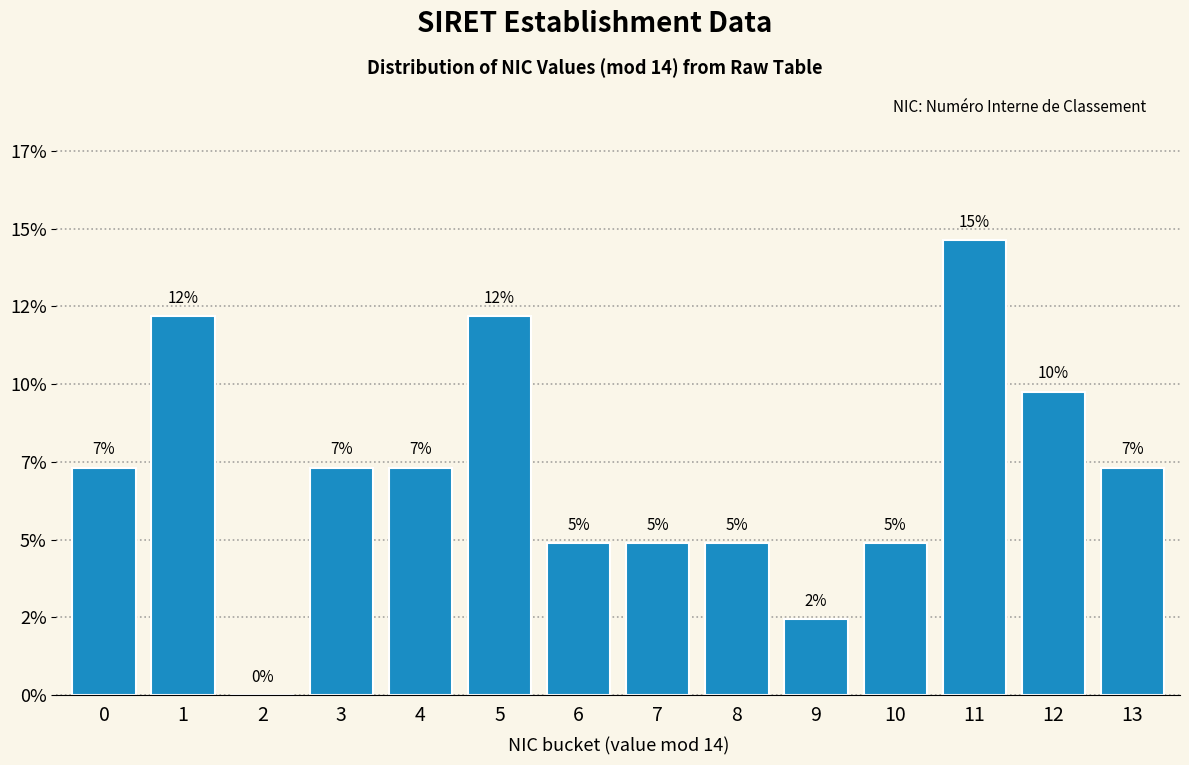

Are the bars horizontal?

No